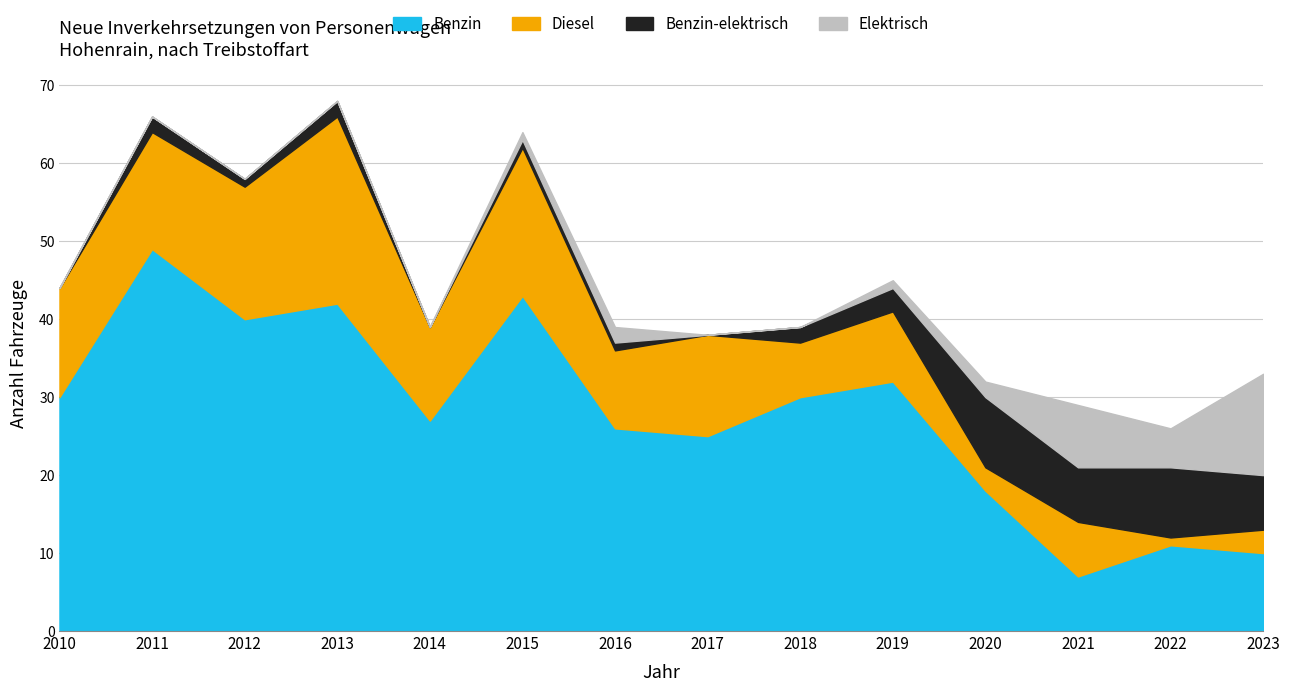

How many intersections are there between Diesel and Elektrisch?

1